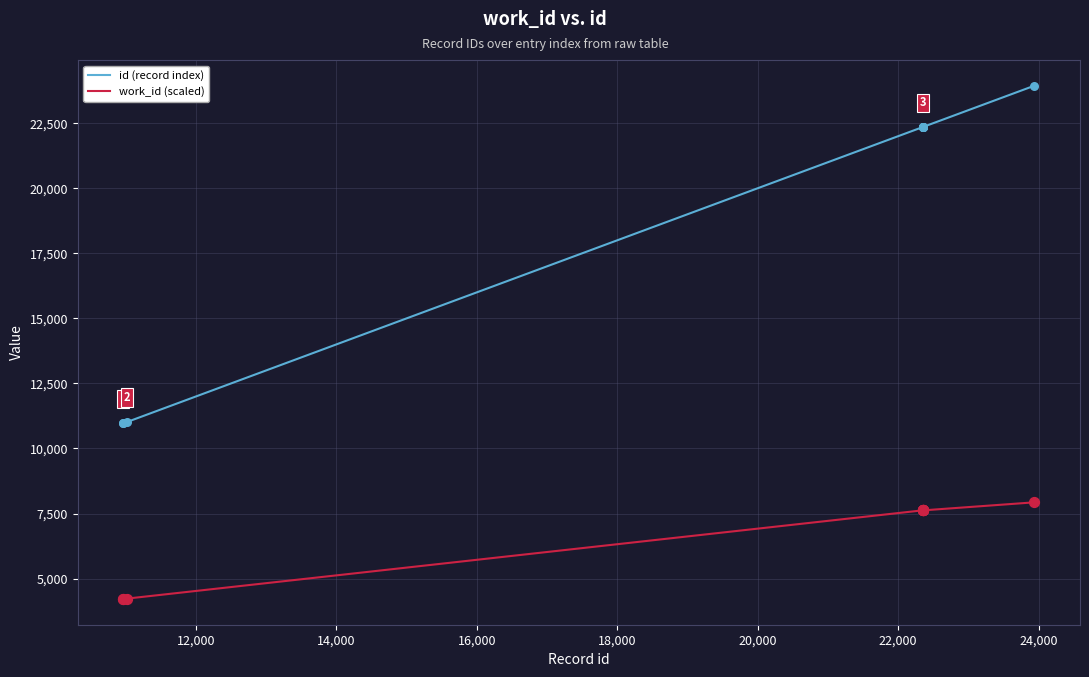

Which series has the widest spread of values?

id (record index)